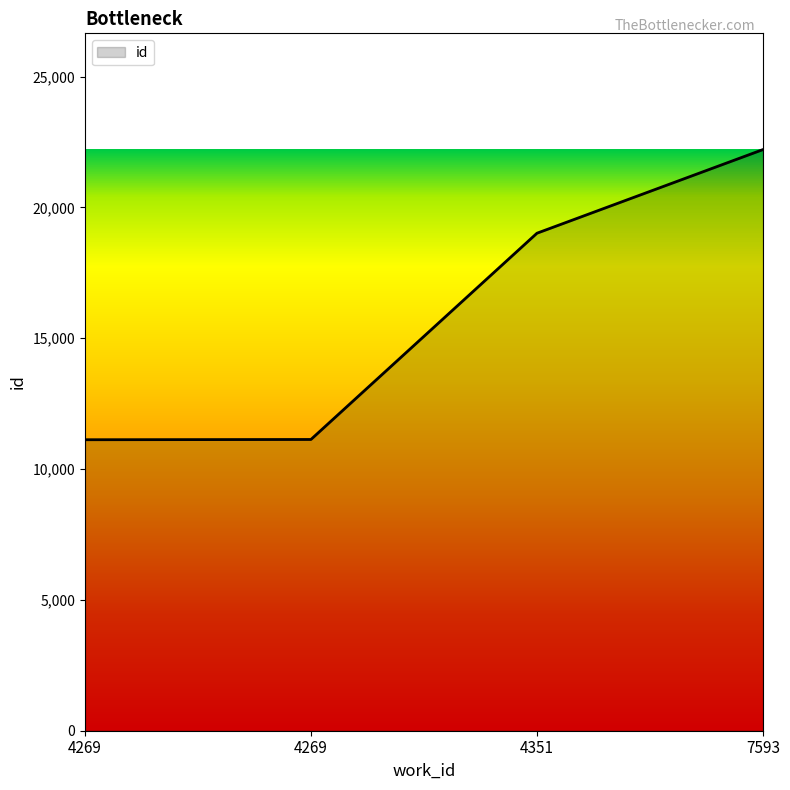

Rank the categories by value from highest to lowest.

7593, 4351, 4269, 4269